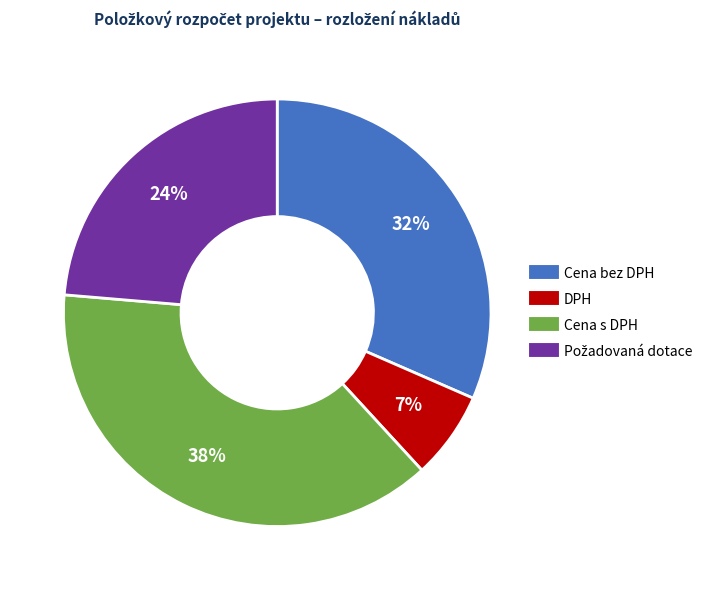

To the nearest percent, what portion does Cena bez DPH represent?

32%